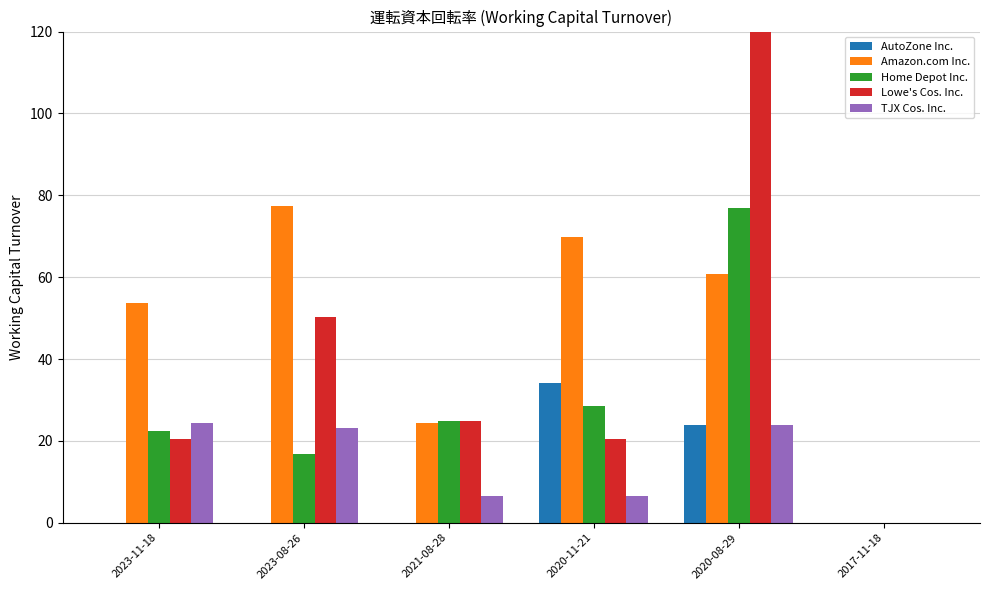

Which has a higher value, 2021-08-28 or 2023-08-26?

2021-08-28